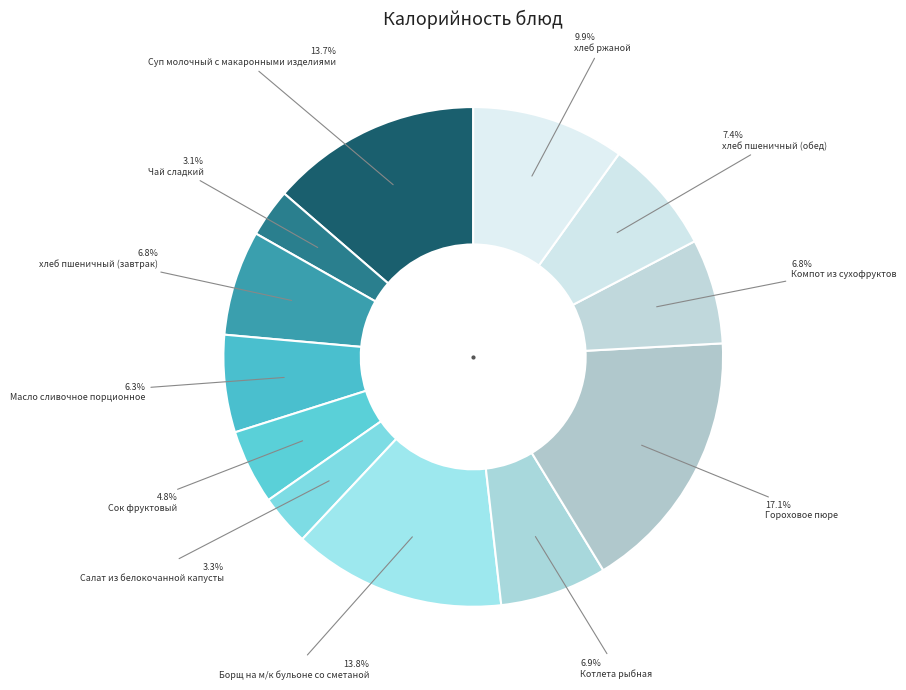

True or false: хлеб пшеничный (обед) accounts for 1% of the total.

False